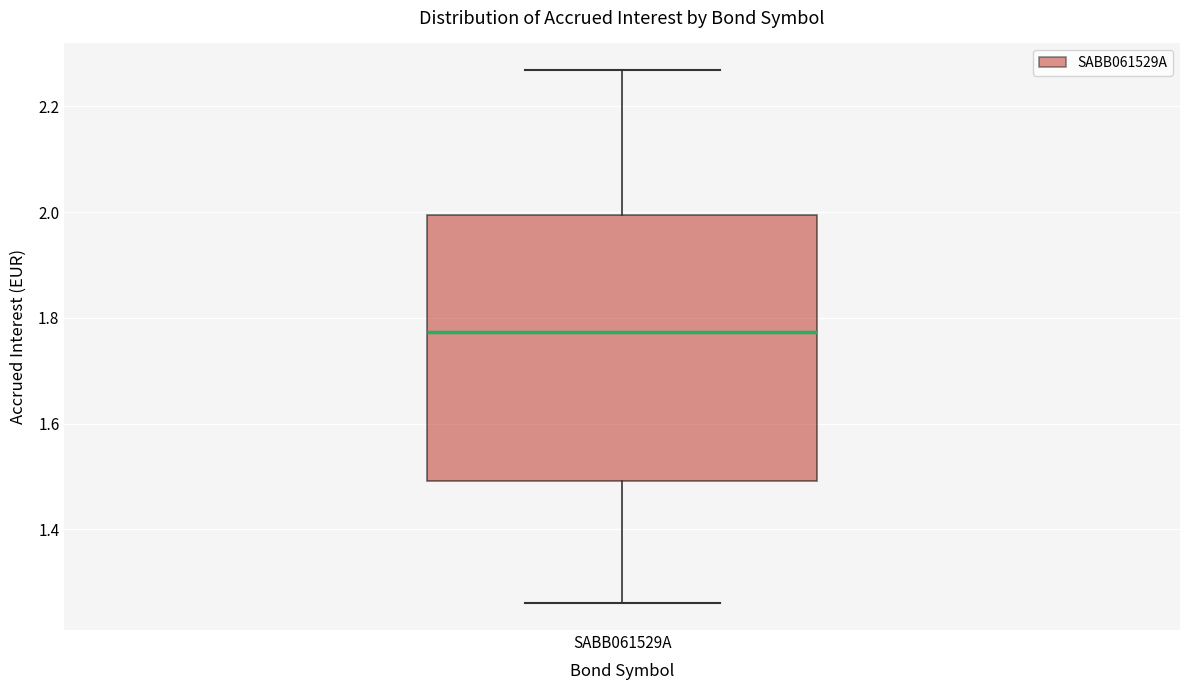

Transcribe this box plot: give where the median line is, the range the box spans, and where the two whiskers end, as read against the y-axis. The values are not printed on the chart, so give them approximately, as read against the axis.

median 1.78, box 1.50 to 2.00, whiskers 1.26 to 2.26